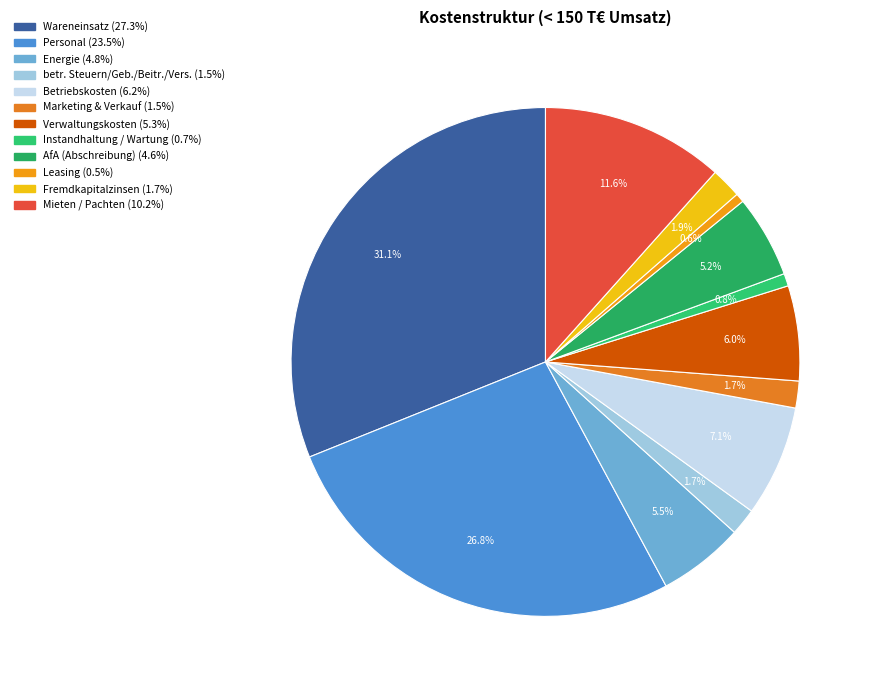

To the nearest percent, what is the average slice percentage?

8%